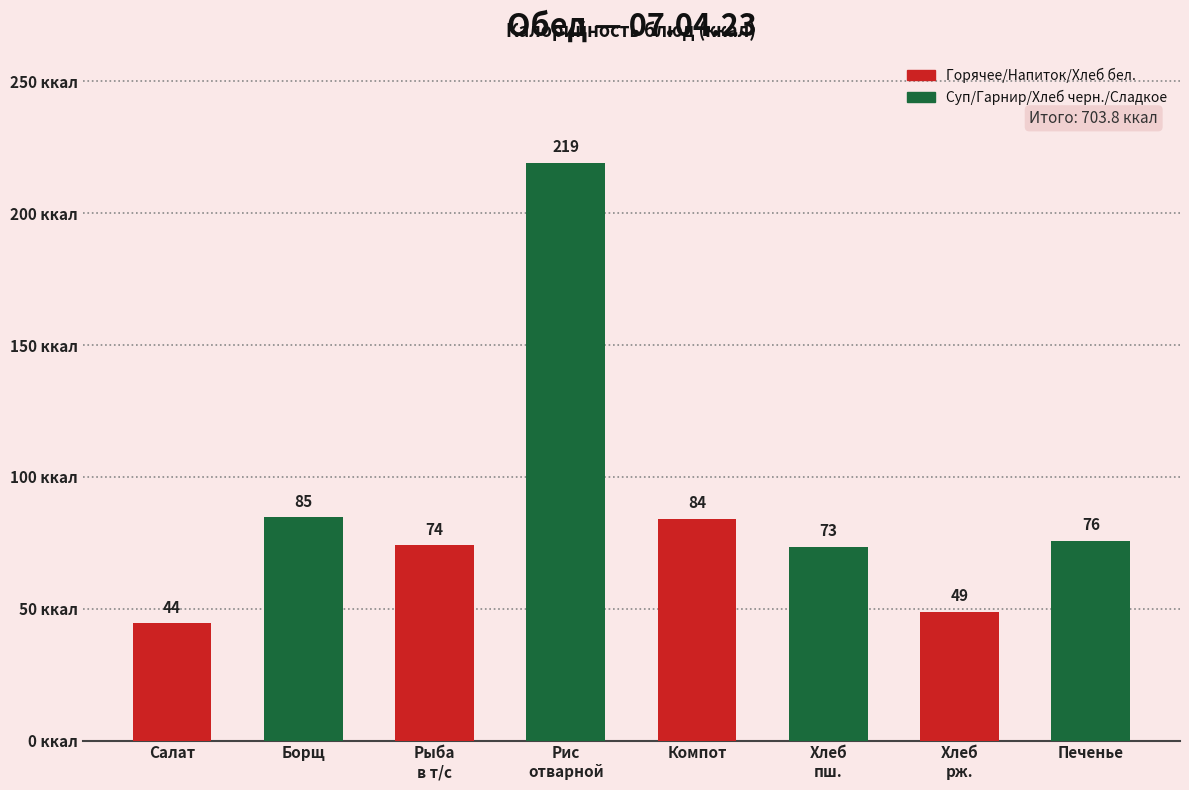

What is the average value?

88.0